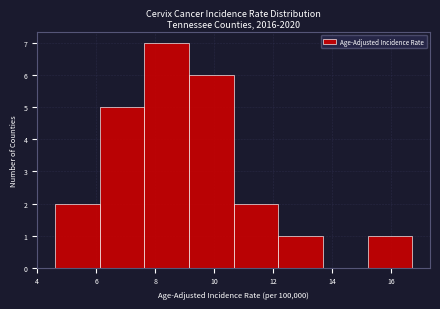

Reading left to right, list every bar in this chart as the range it spans on the x-axis followed by its height. Neither the bar edges nor the heights are printed on the chart, so give them approximately, as read against the axes.

4.6 to 6.2: 2
6.2 to 7.6: 5
7.6 to 9.2: 7
9.2 to 10.6: 6
10.6 to 12.2: 2
12.2 to 13.6: 1
13.6 to 15.2: 0
15.2 to 16.8: 1